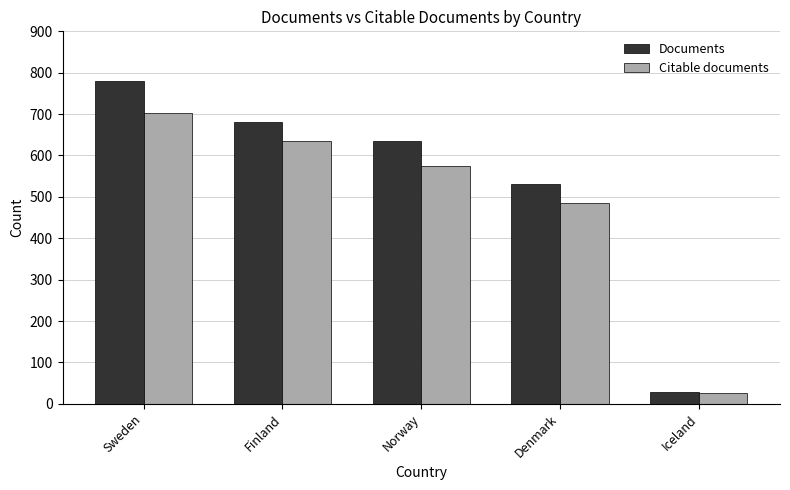

What is the sum of the Documents values at Norway and Iceland?

664